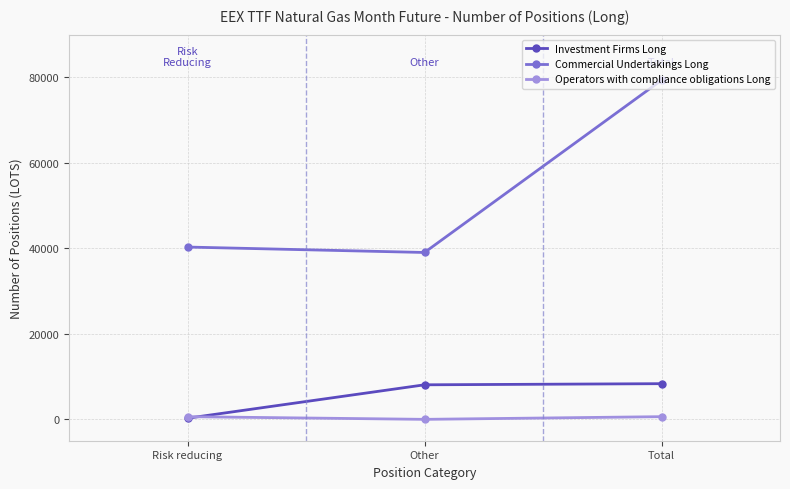

True or false: Commercial Undertakings Long has a value of 117670 at Total.

False